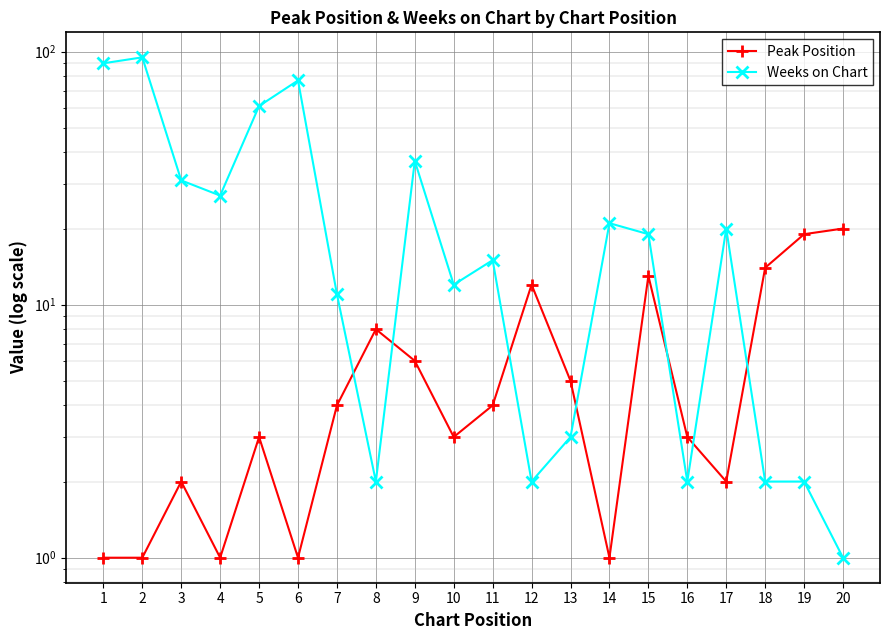

Where does the Peak Position series first go above 4?

8